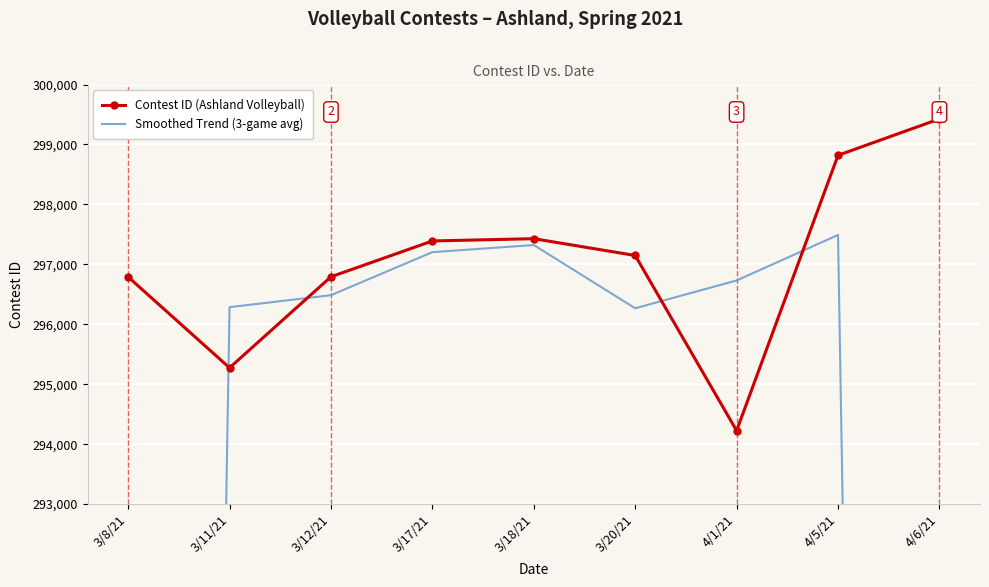

Rank the categories by Smoothed Trend (3-game avg) value from highest to lowest.

4/5/21, 3/18/21, 3/17/21, 4/1/21, 3/12/21, 3/11/21, 3/20/21, 4/6/21, 3/8/21